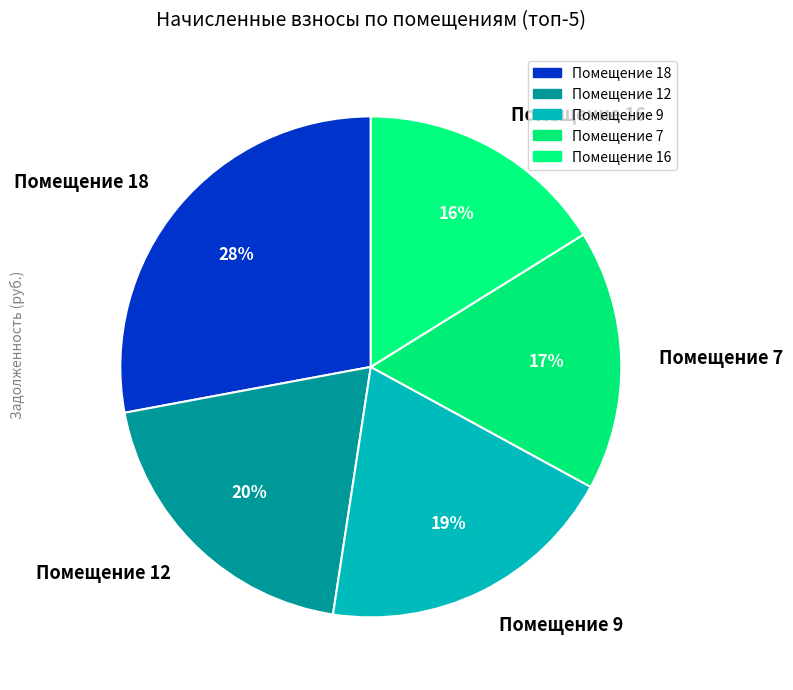

True or false: Помещение 18 accounts for 28% of the total.

True